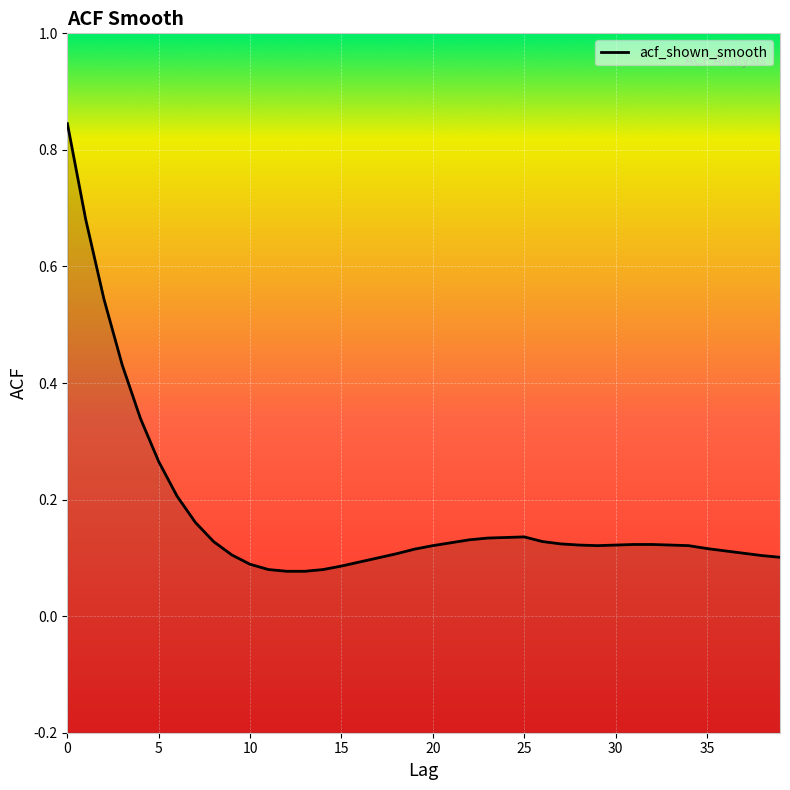

True or false: the data shows 0.1 at 37.

True